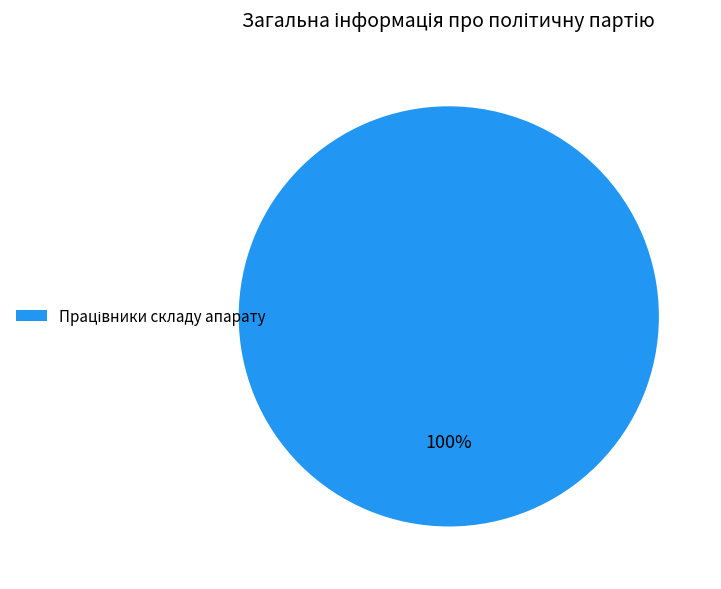

Is there any slice that represents more than half of the pie?

Yes